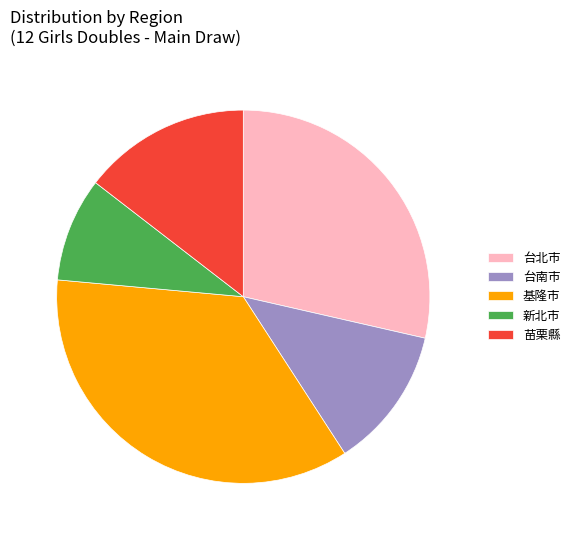

Combined, do 基隆市 and 台北市 account for over 50%?

Yes